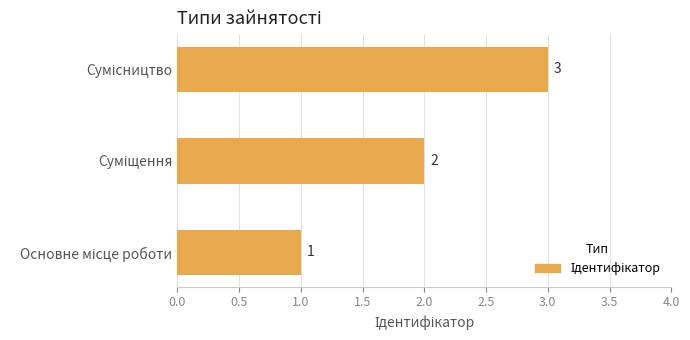

What is the difference between the maximum and minimum values?

2